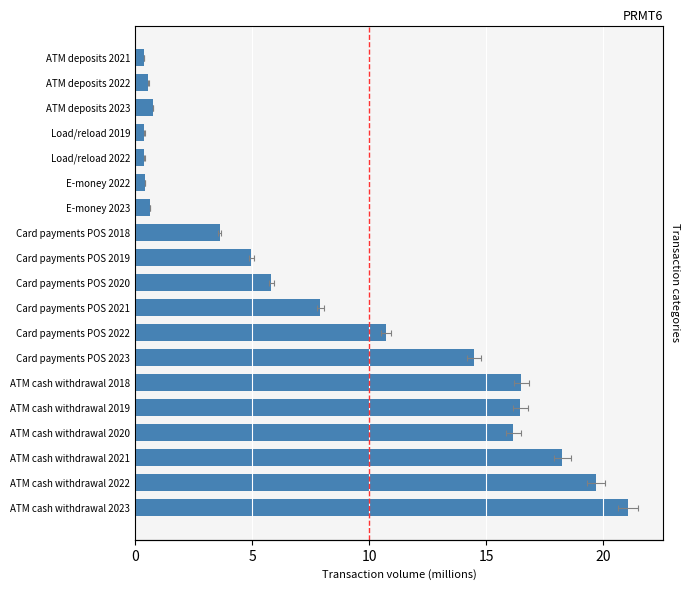

How many data points are less than 5?

9